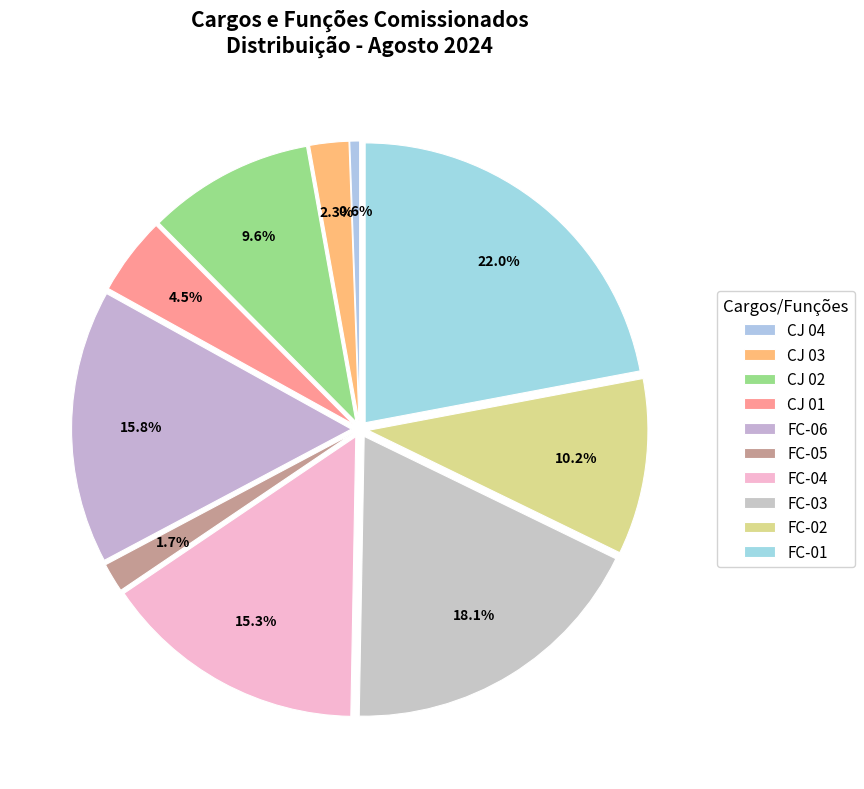

To the nearest percent, what is the difference between the CJ 03 and FC-03 slice percentages?

16%